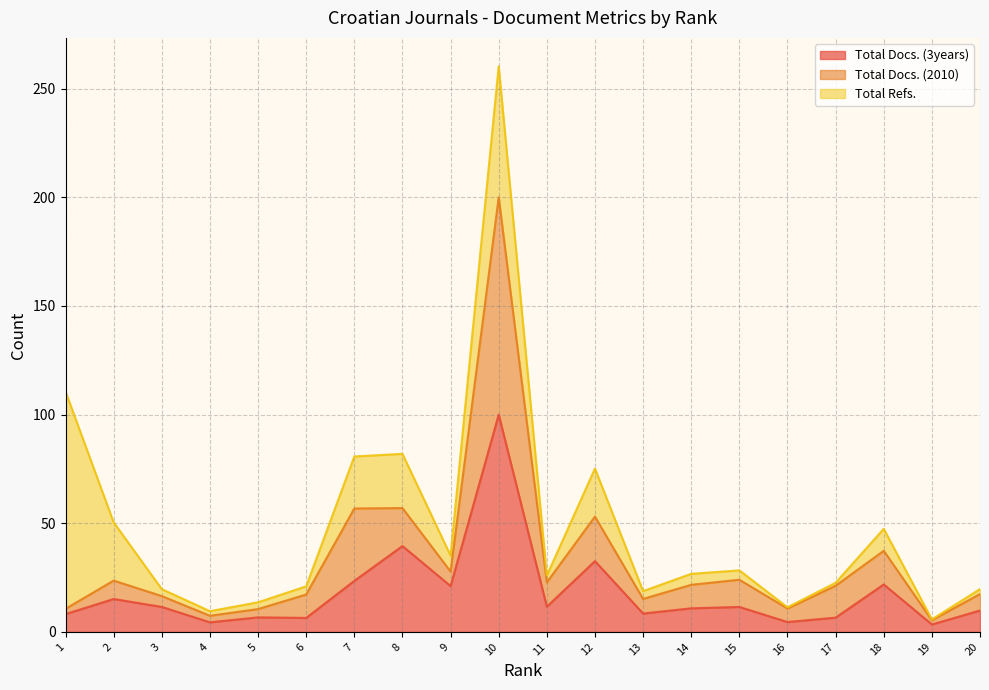

Does the chart have visible grid lines?

Yes